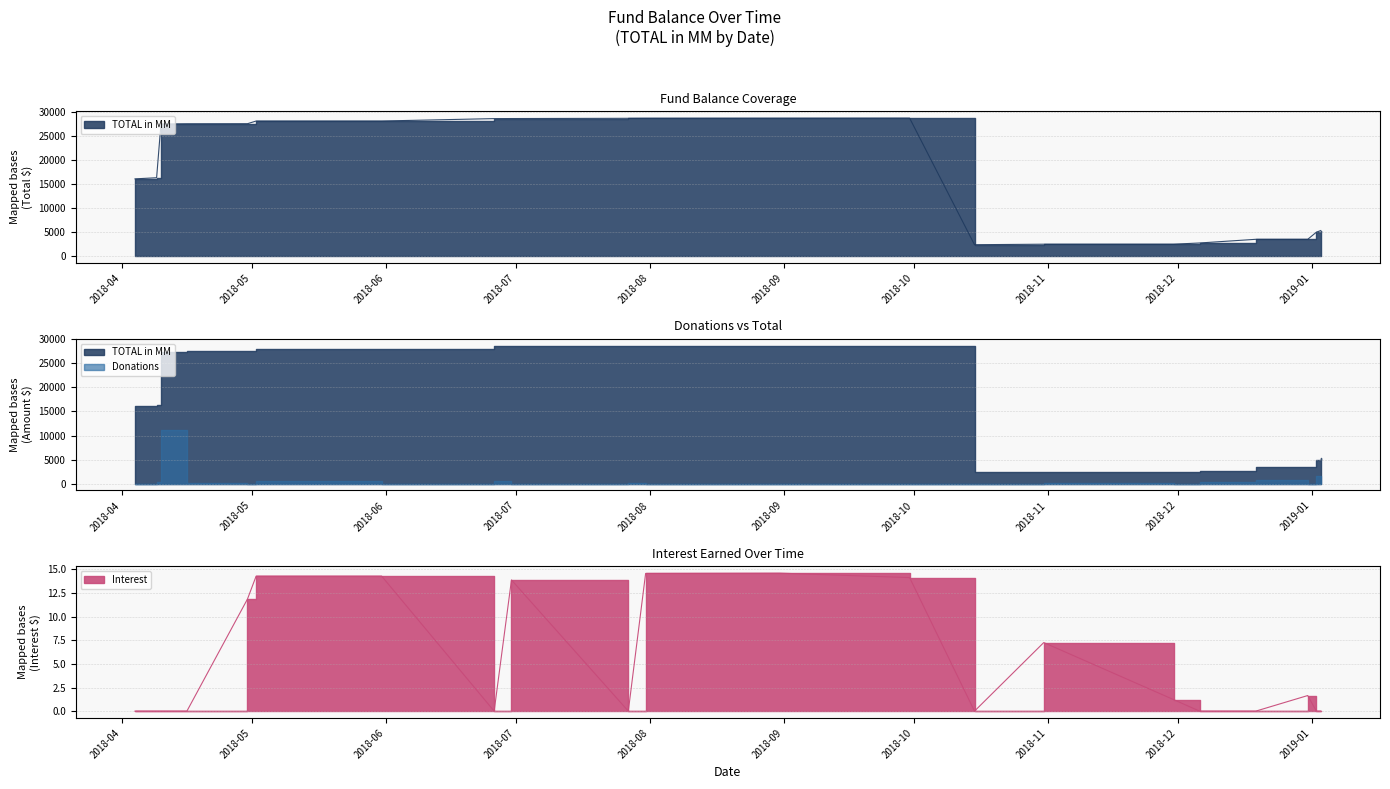

How many interior local valleys does the Interest series have?

3